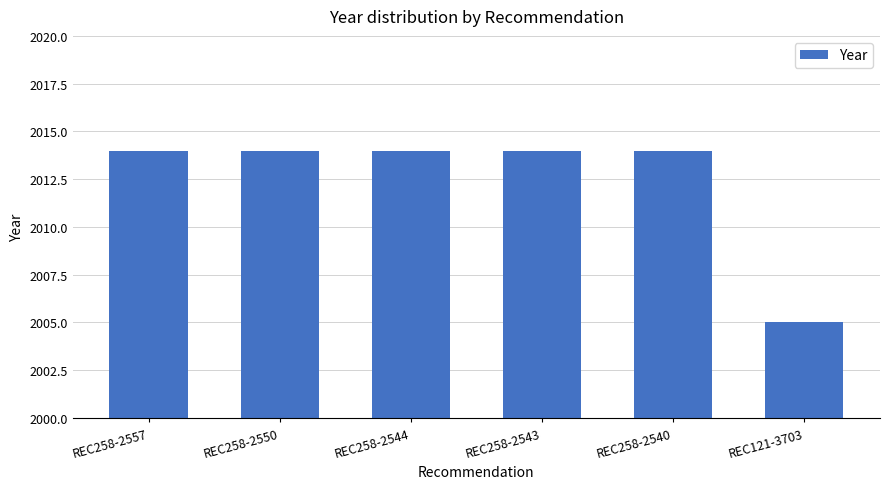

Reading right to left, list all the values displayed in this chart.

2005	2014	2014	2014	2014	2014